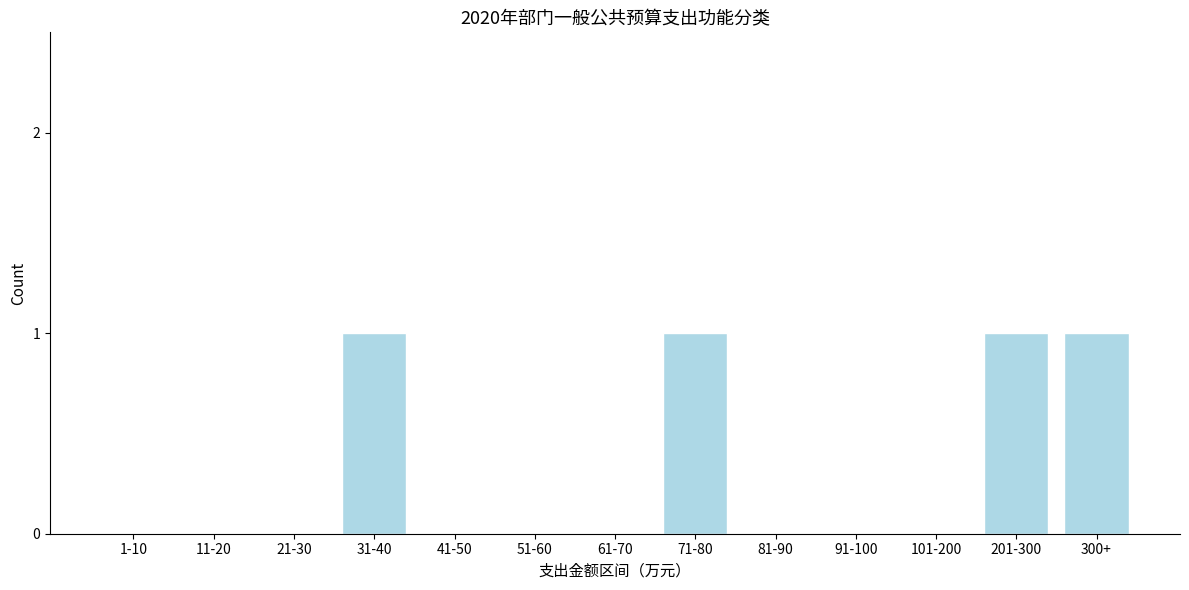

Reading left to right, what are all the values shown in this chart?

1-10=0	11-20=0	21-30=0	31-40=1	41-50=0	51-60=0	61-70=0	71-80=1	81-90=0	91-100=0	101-200=0	201-300=1	300+=1